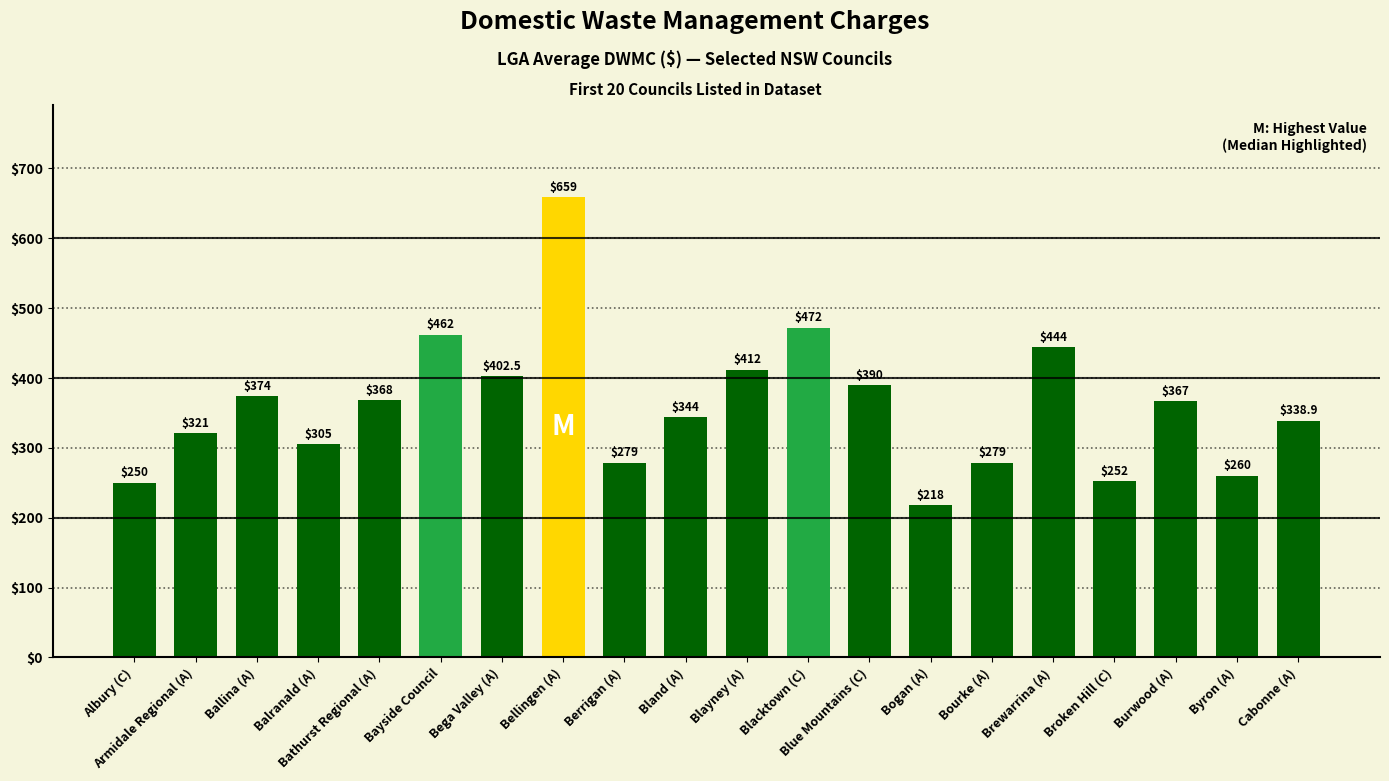

What is the difference between the maximum and minimum values?

441.0